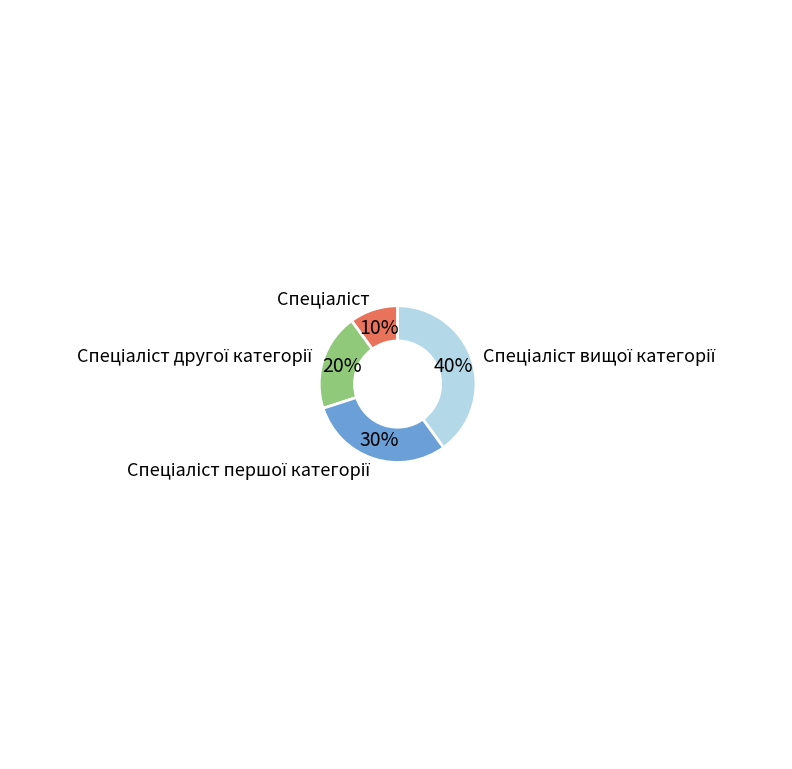

Is there a majority slice in this chart?

No